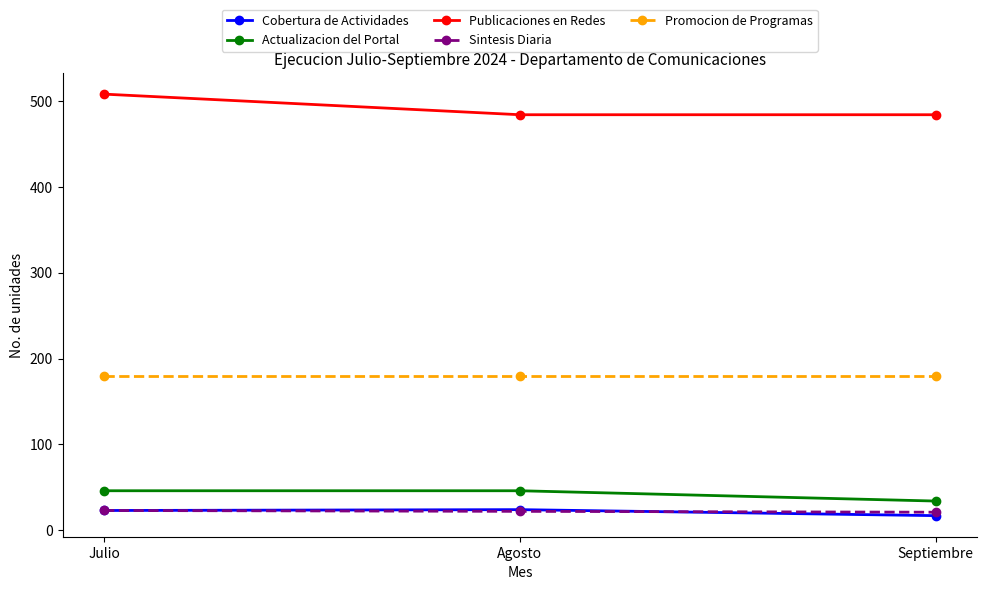

What is the value of the Promocion de Programas point at the 1st from the left?

180